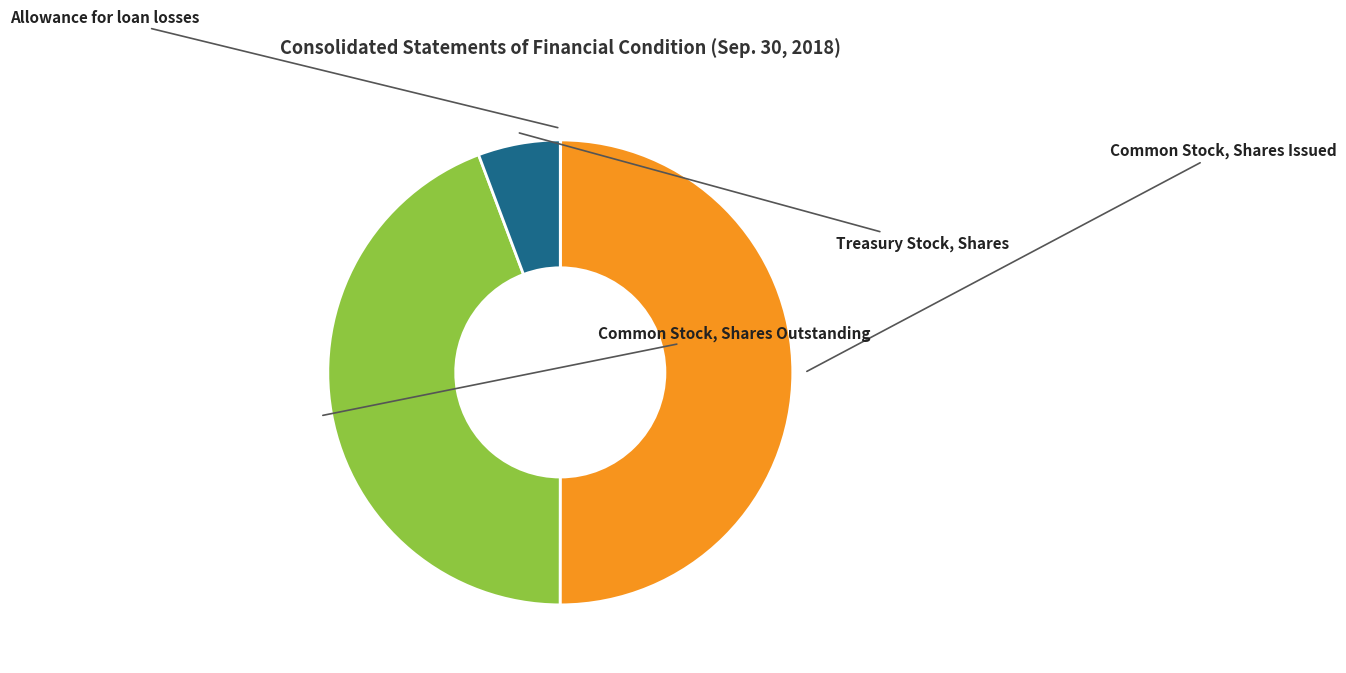

To the nearest percent, what portion does Common Stock, Shares Outstanding represent?

44%